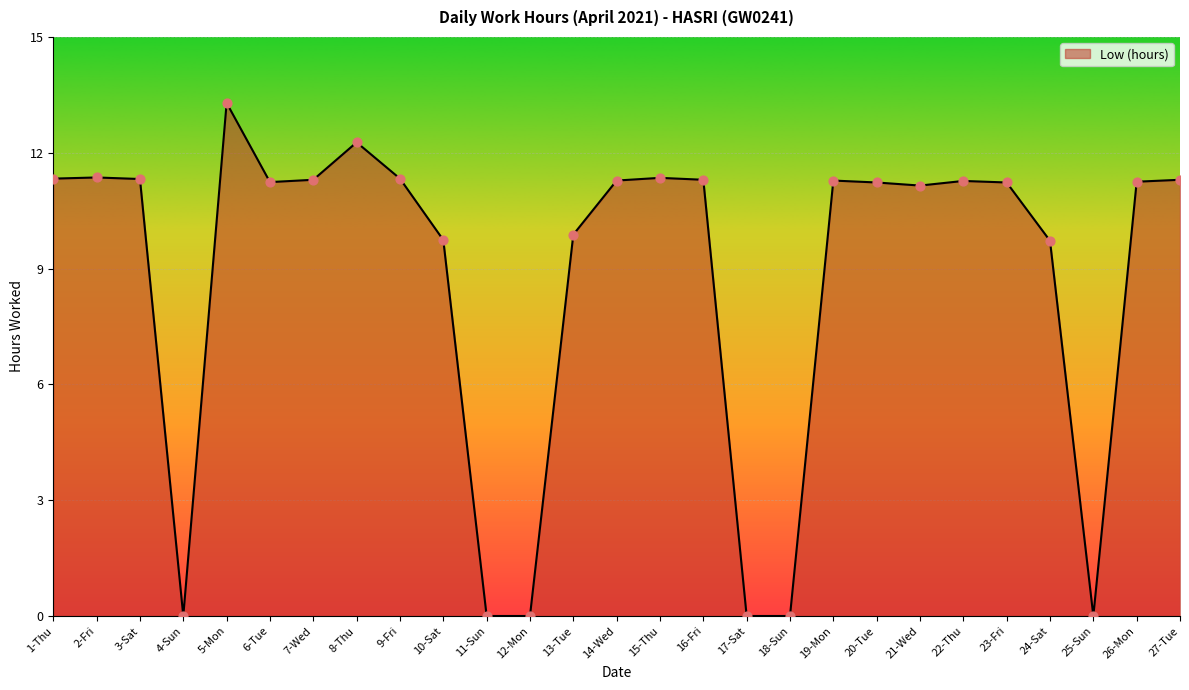

What is the change in value from 5-Mon to 23-Fri?

-2.1